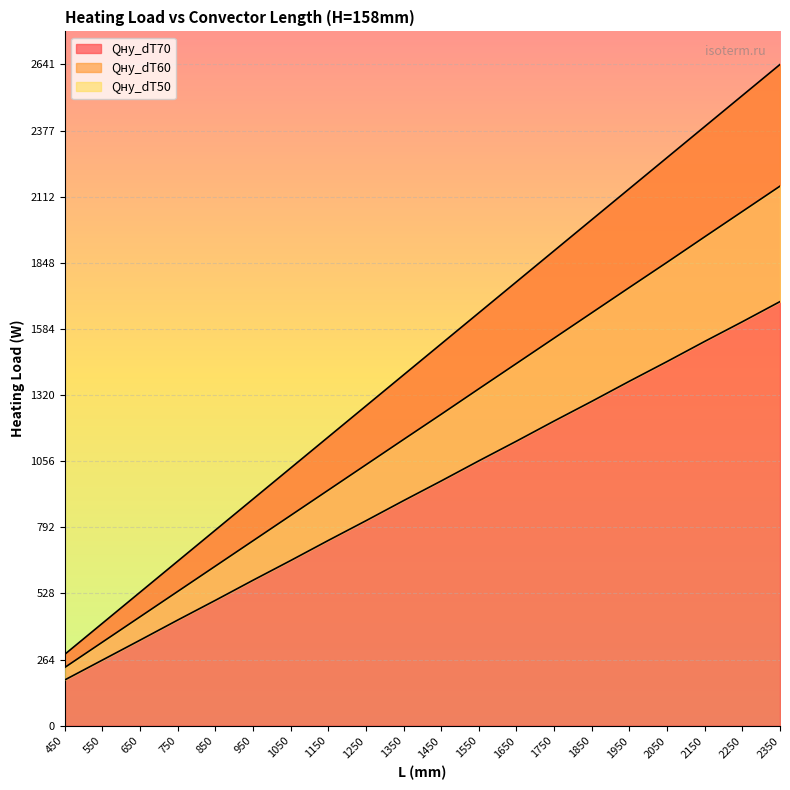

What is the sum of the Qну_dT60 values at 2250 and 1850?

3703.3